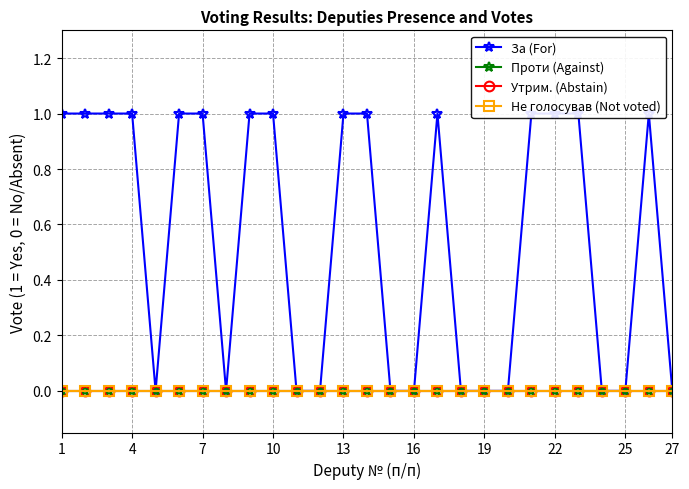

At which label does За (For) reach its peak?

1